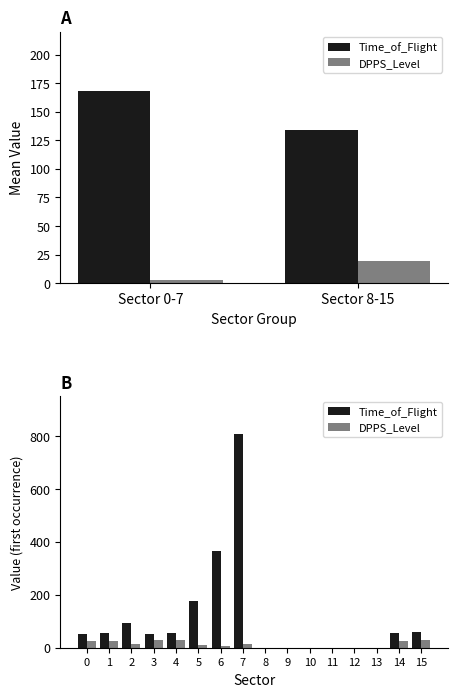

At how many categories does at least one series exceed 7?

10